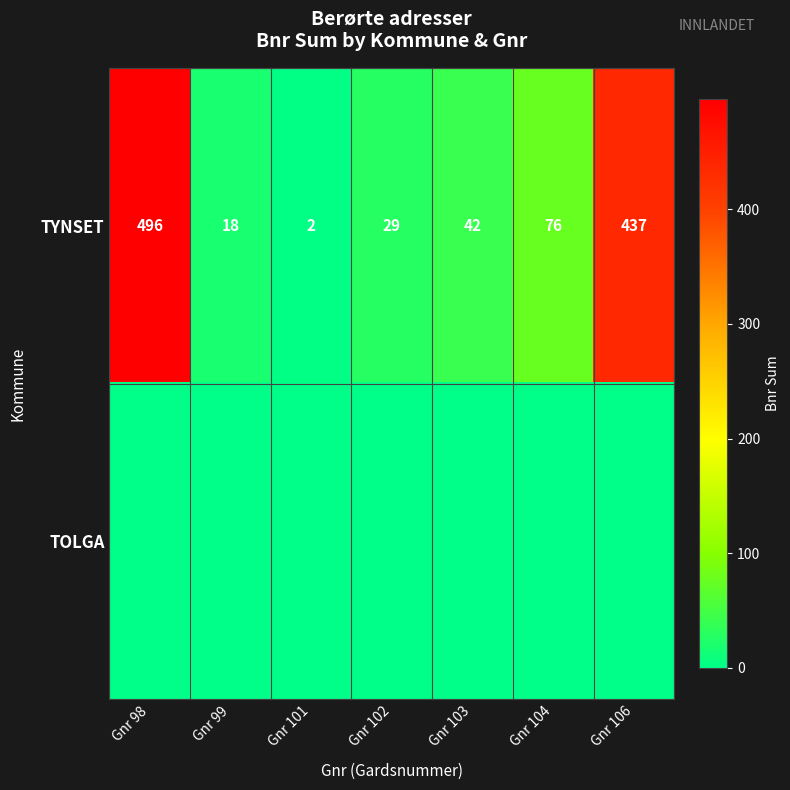

The TYNSET series shows 29 at Gnr 102. True or false?

True